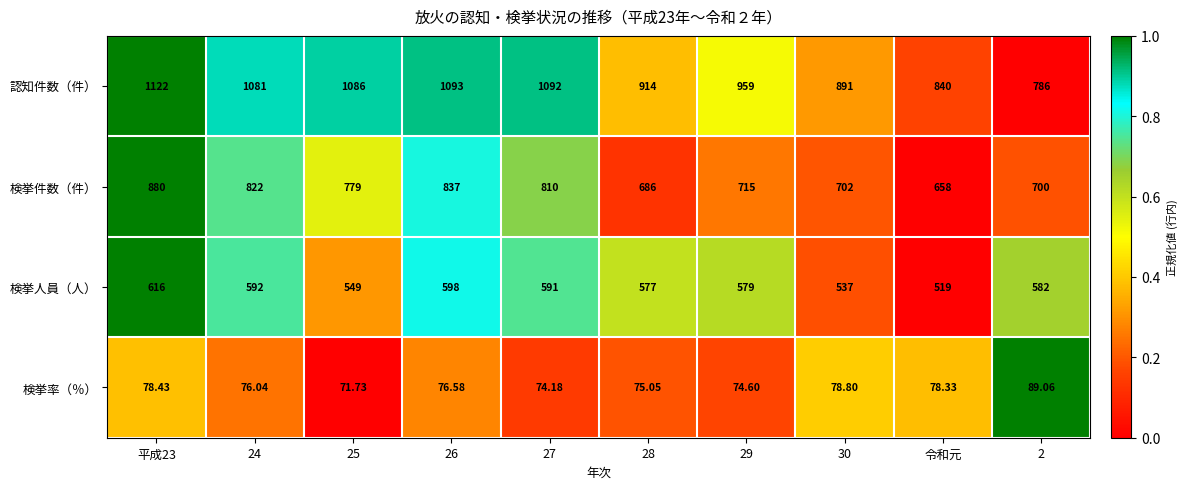

Which series has the widest spread of values?

認知件数（件）